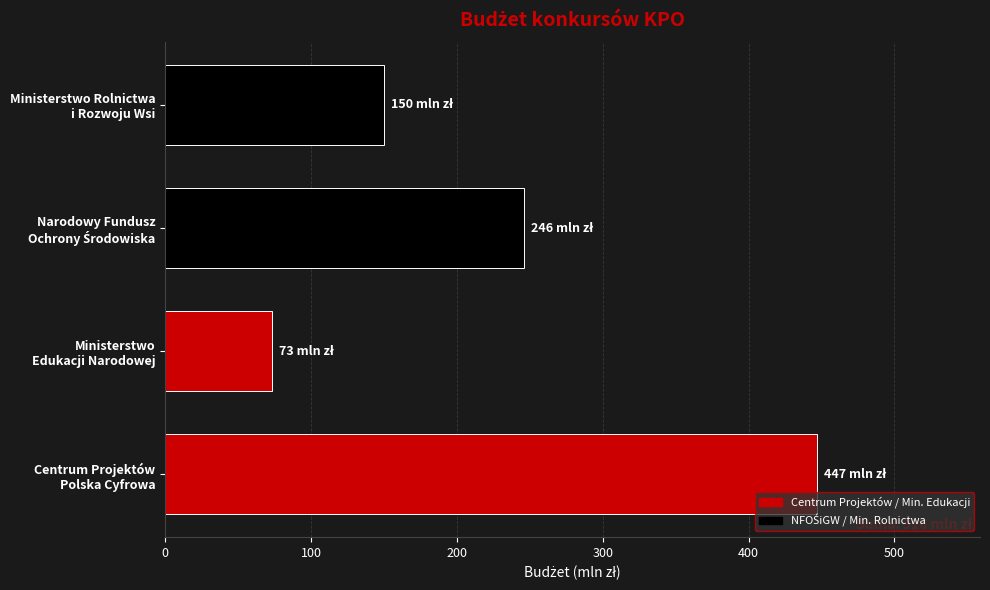

What is the difference between the maximum and minimum values?

374